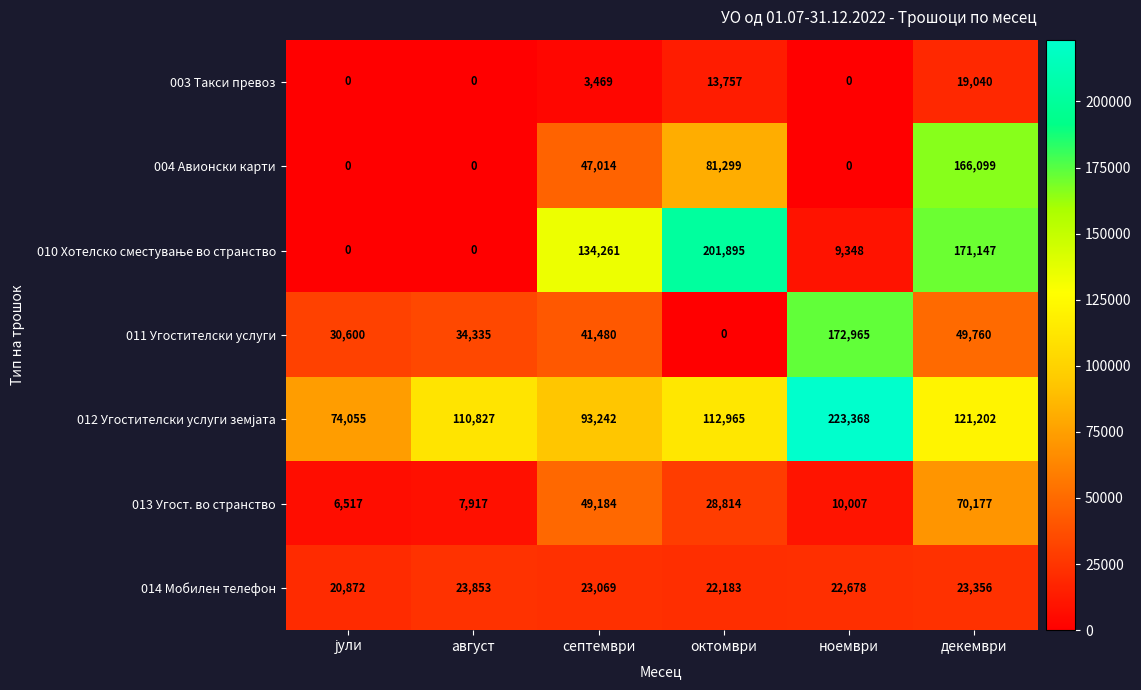

What is the sum of all 013 Угост. во странство values?

172616